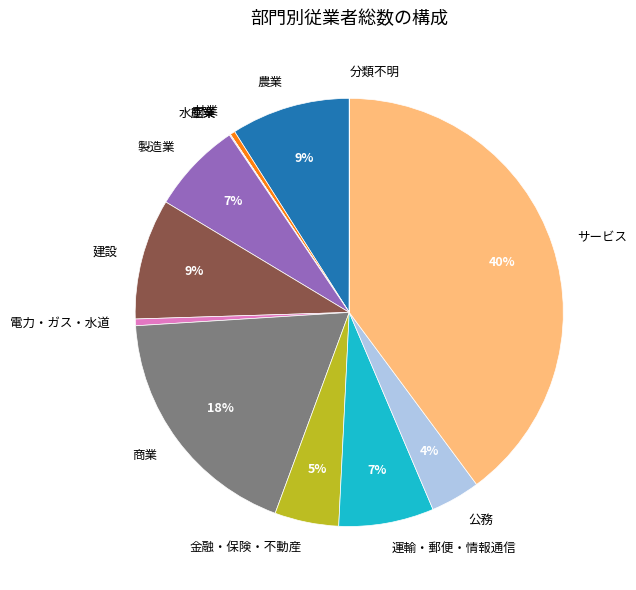

Combined, do 建設 and 製造業 account for over 50%?

No